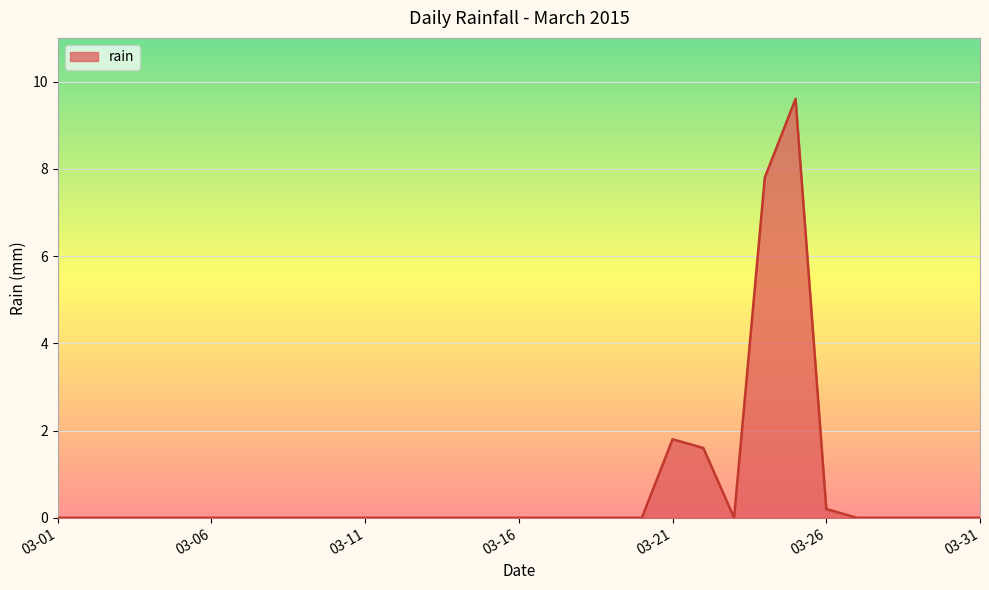

What is the difference between the maximum and minimum values?

9.6